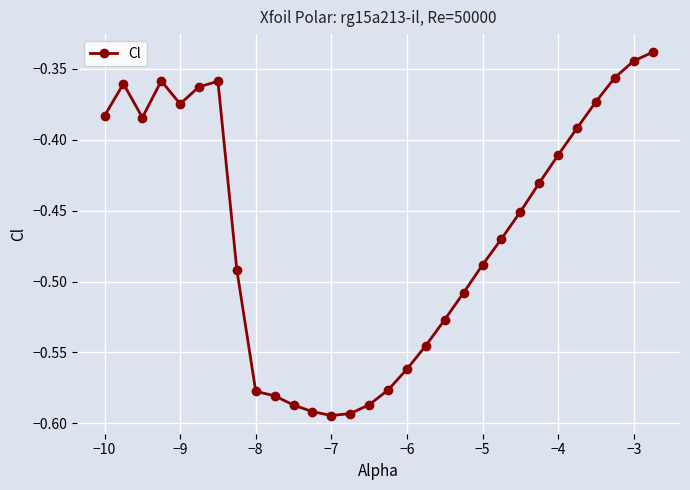

True or false: the data has more than 2 interior local peaks.

True